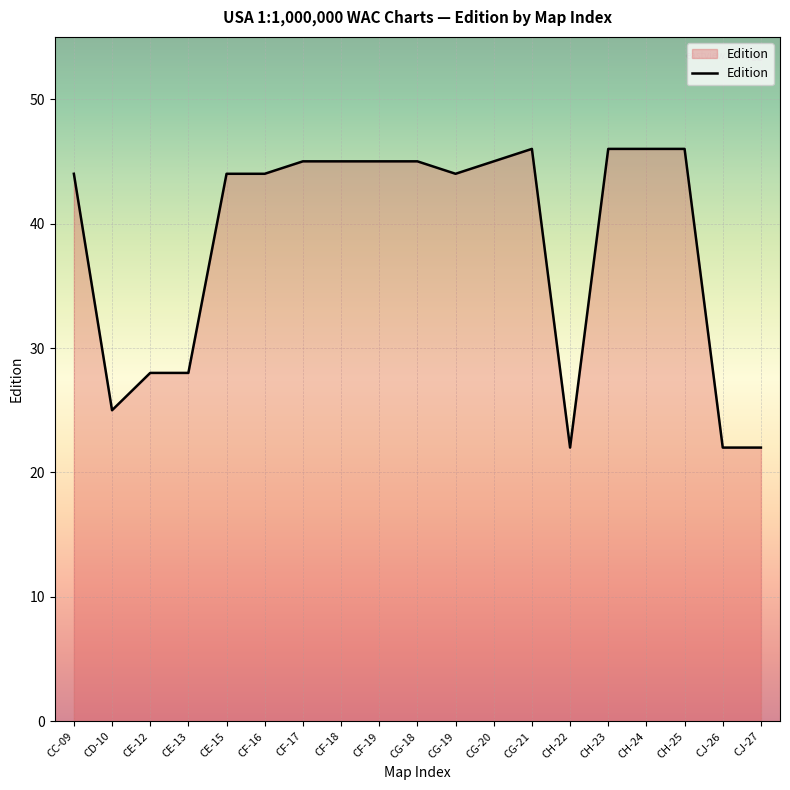

Is it true that the value at CF-17 is 45?

True